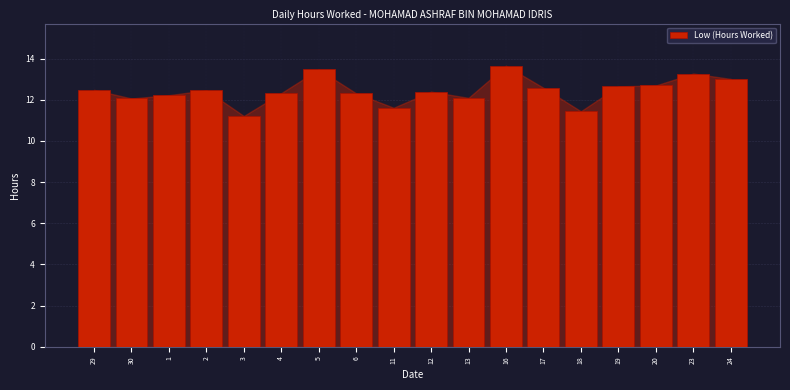

Reading left to right, extract all data points from this chart.

29=12.5	30=12.1	1=12.2	2=12.5	3=11.2	4=12.3	5=13.5	6=12.3	11=11.6	12=12.4	13=12.1	16=13.7	17=12.6	18=11.4	19=12.7	20=12.7	23=13.3	24=13.0